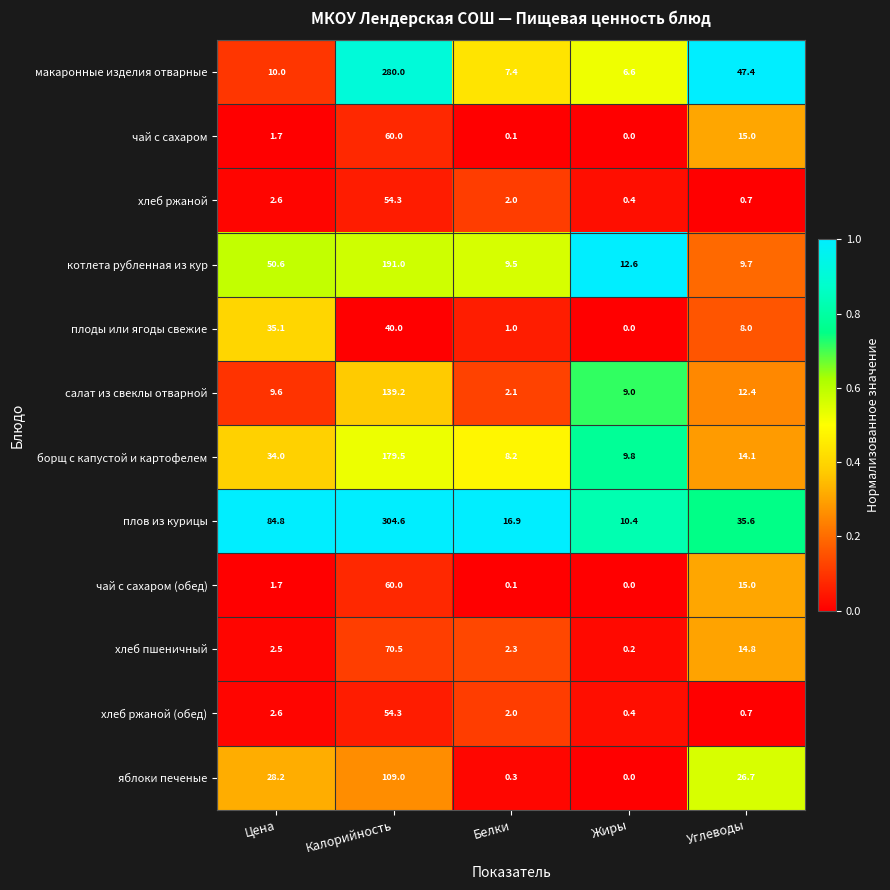

Where does the плоды или ягоды свежие series first go above 8?

Цена